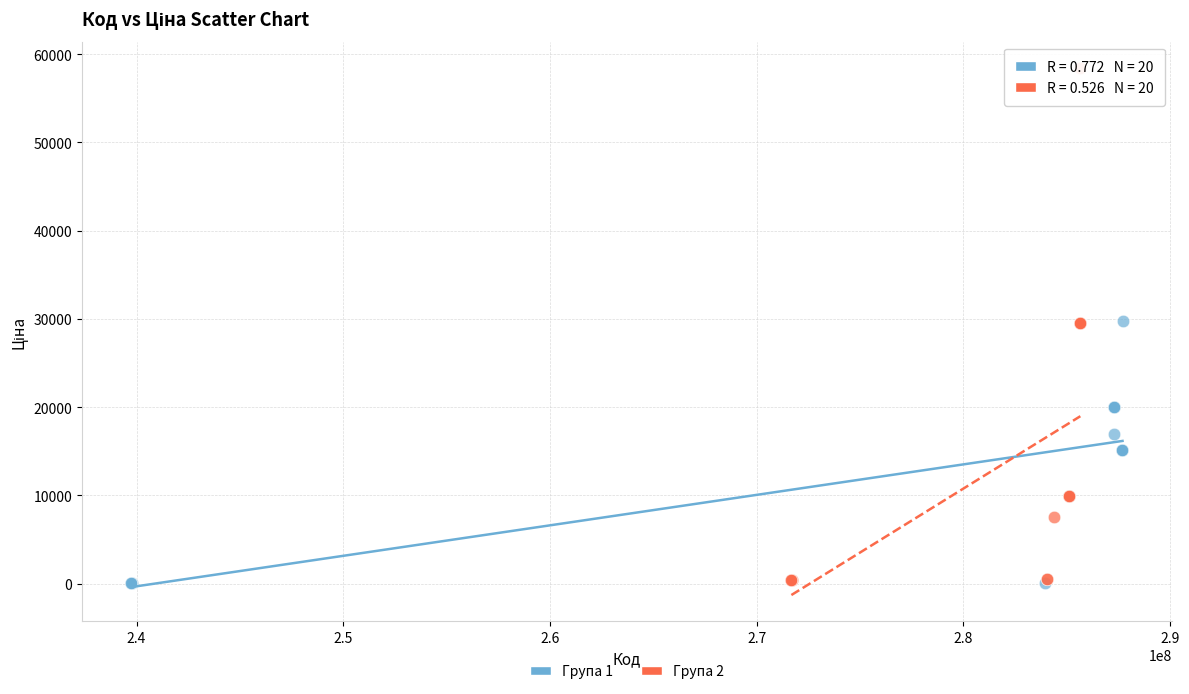

Which series has the widest spread of Y values?

Група 2